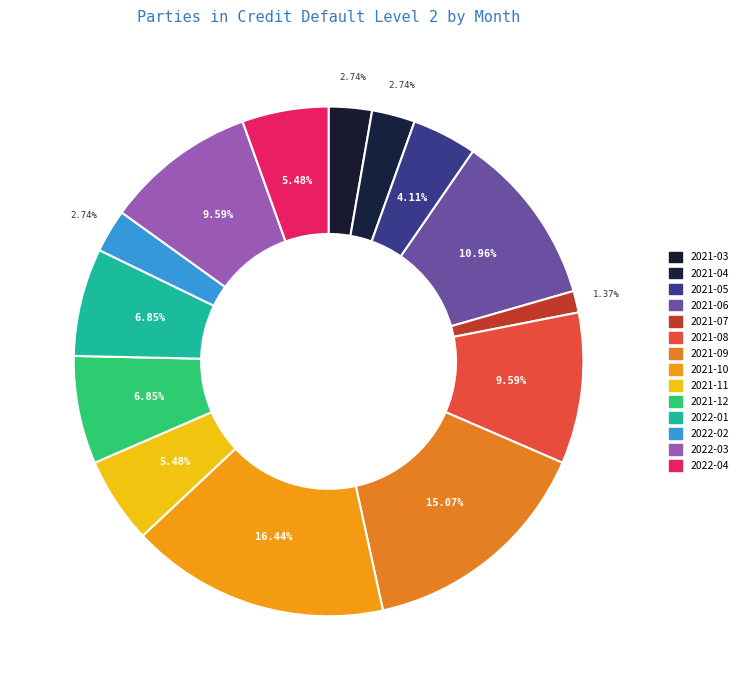

How many segments does this pie chart have?

14